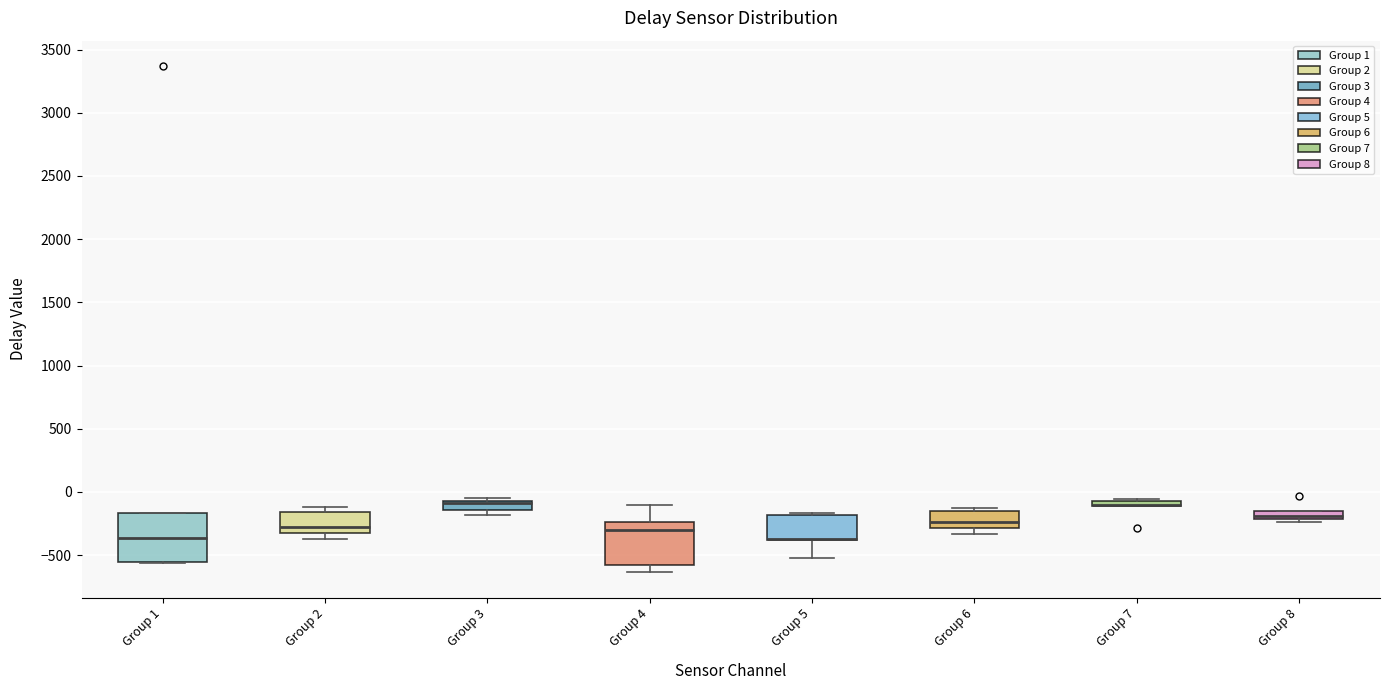

Which box is the tallest, from its lower edge to its upper edge?

Group 1